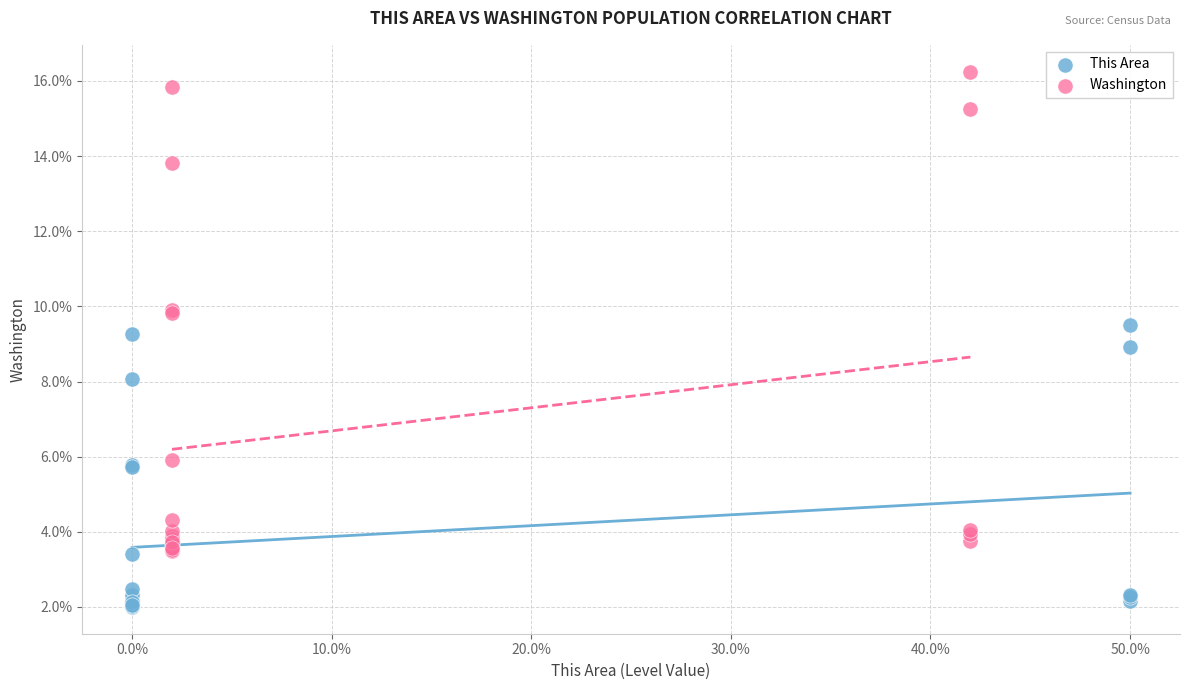

Which series has the largest Y range (max minus min)?

Washington